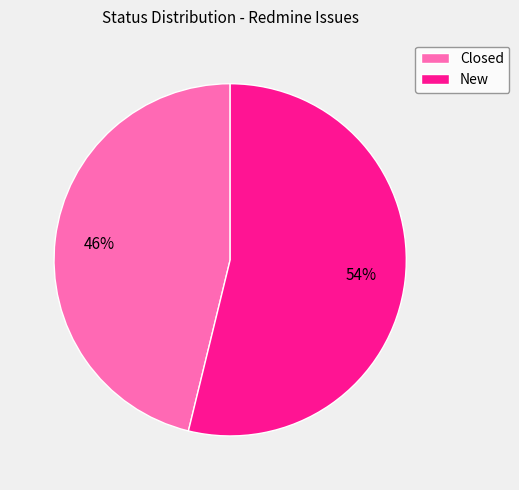

Approximately how many times larger is the value at New compared to Closed?

1.2